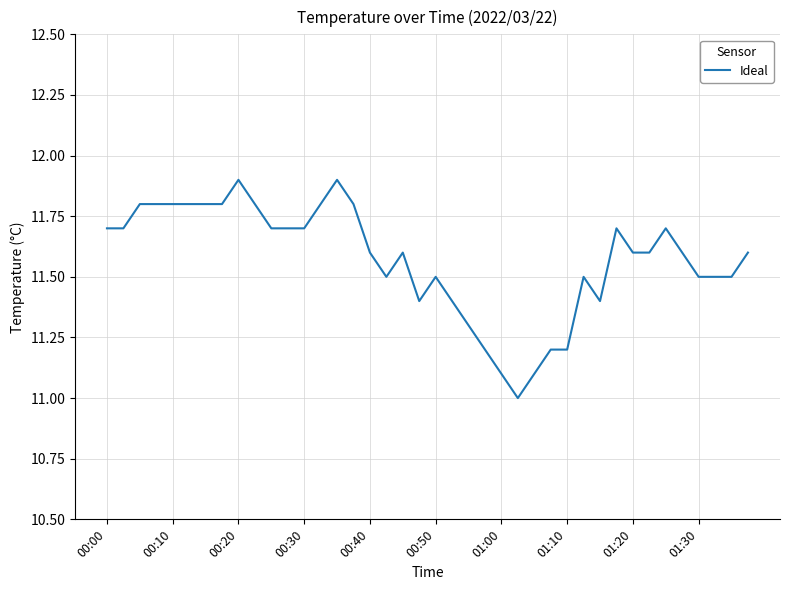

What is the difference between the maximum and minimum values?

0.9